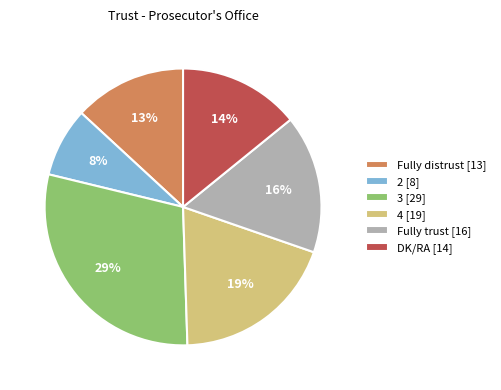

Do Fully trust and 3 together represent more than half of the pie?

No